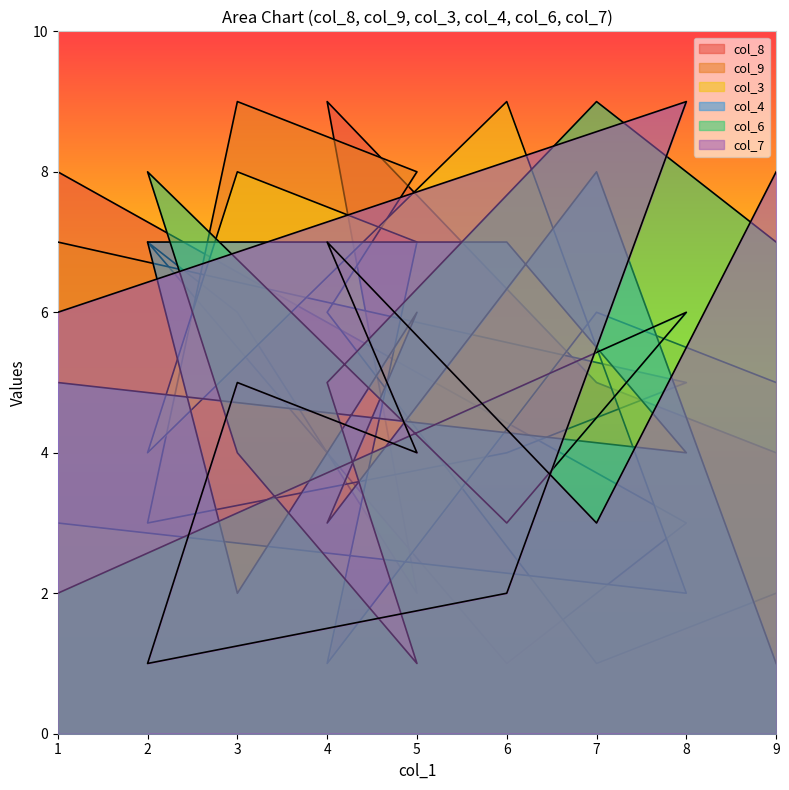

How many intersections are there between col_9 and col_4?

6